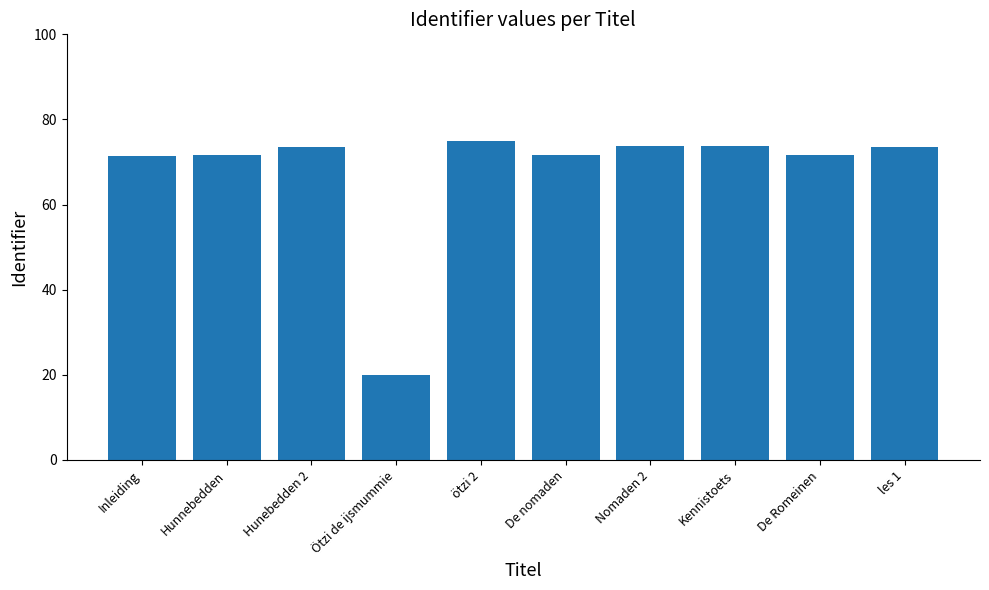

What is the change in value from ötzi 2 to Kennistoets?

-1.3